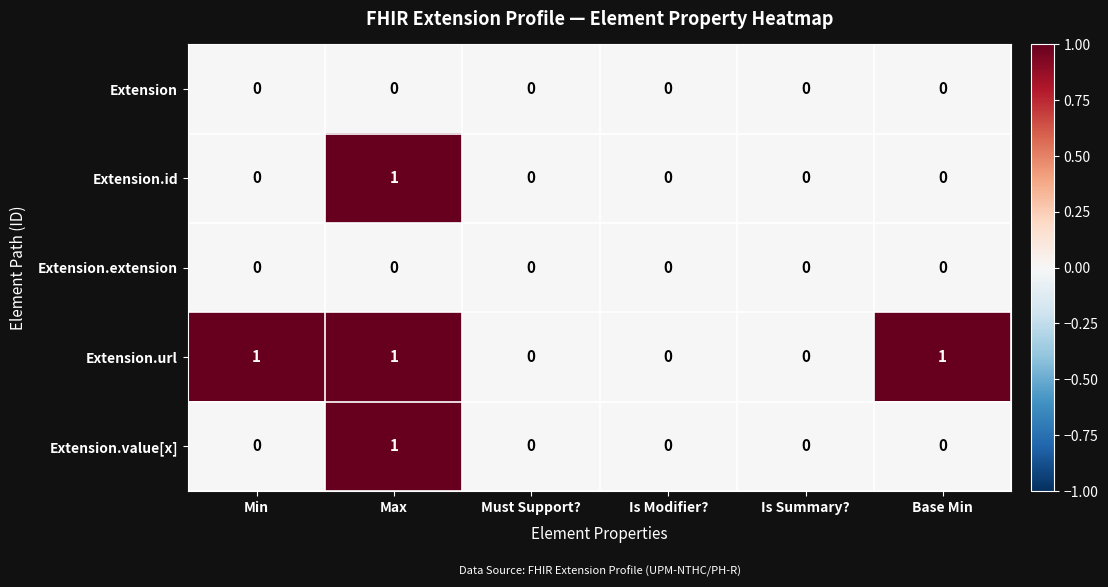

At which label does Extension.id reach its peak?

Max